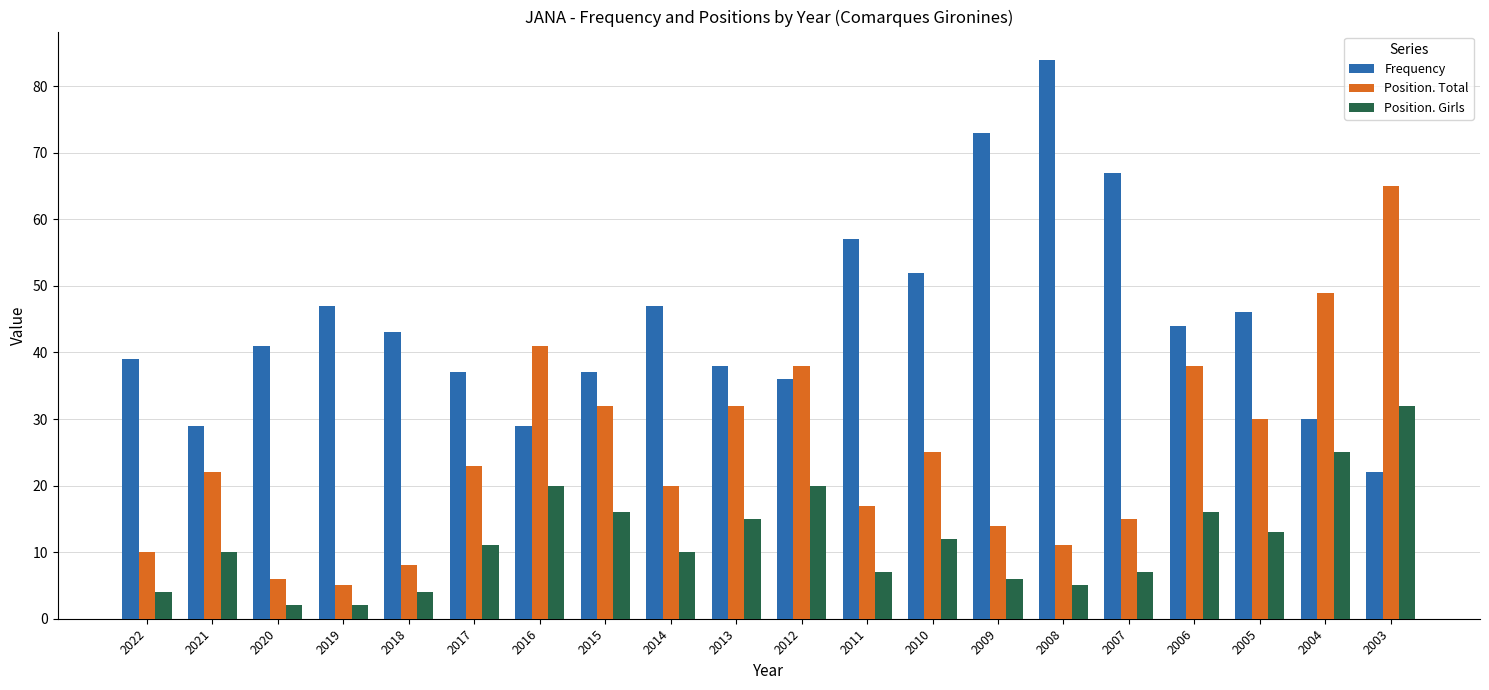

Between 2012 and 2005, which series saw the biggest shift?

Frequency